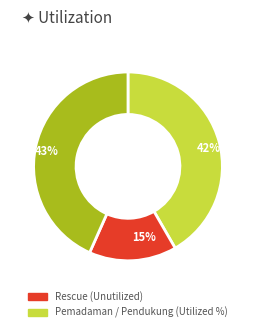

Does 15% represent more than half of the total?

No